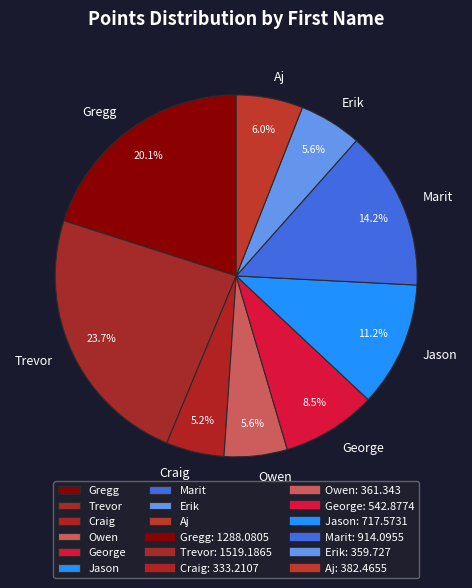

How many slices are in this pie chart?

9